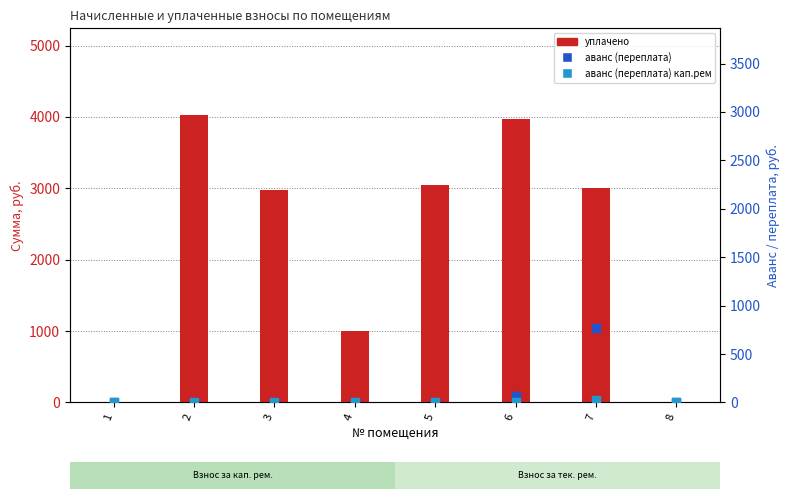

What are all the series names shown in the legend?

уплачено, аванс (переплата), аванс (переплата) кап.рем